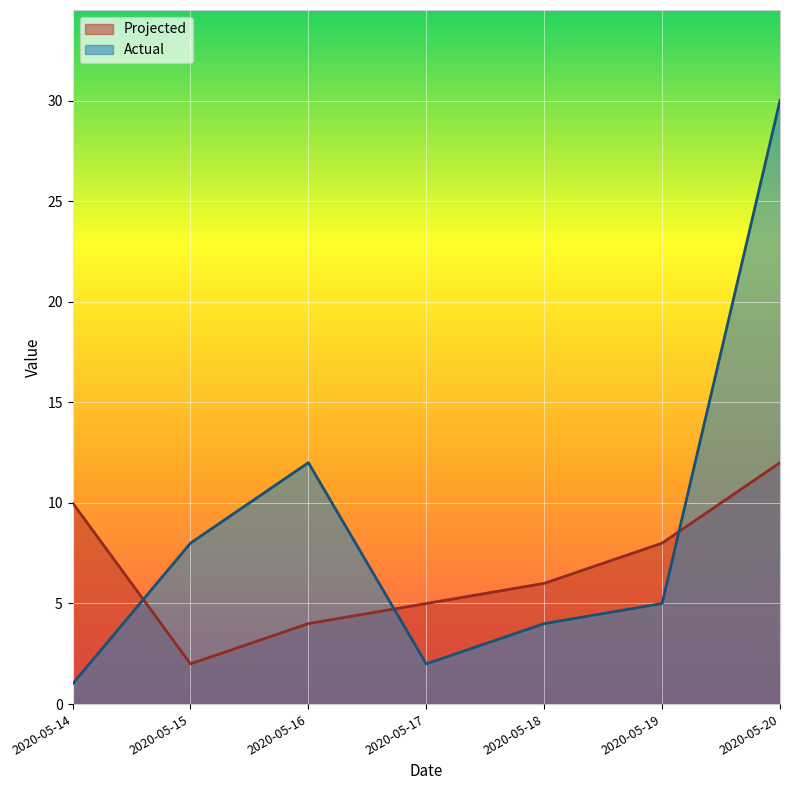

What is the approximate value of Projected at 2020-05-18, to the nearest 5?

5